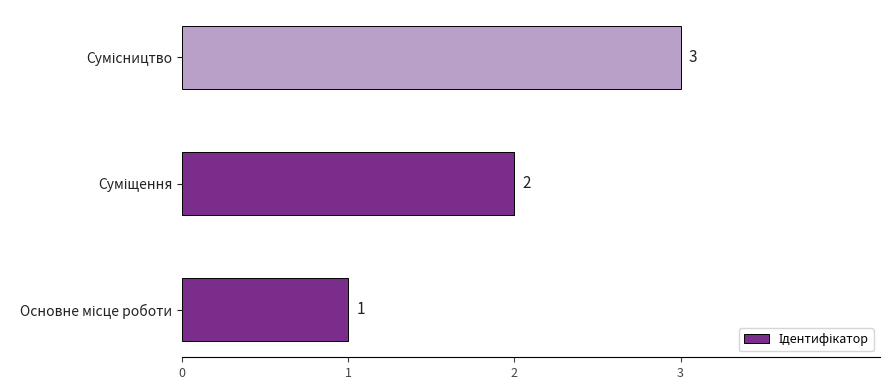

How many values are between 1 and 3?

3